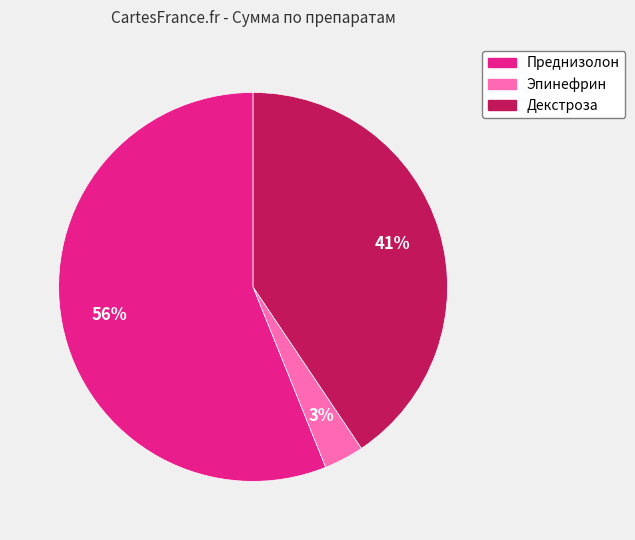

Combined, do Преднизолон and Декстроза account for over 50%?

Yes